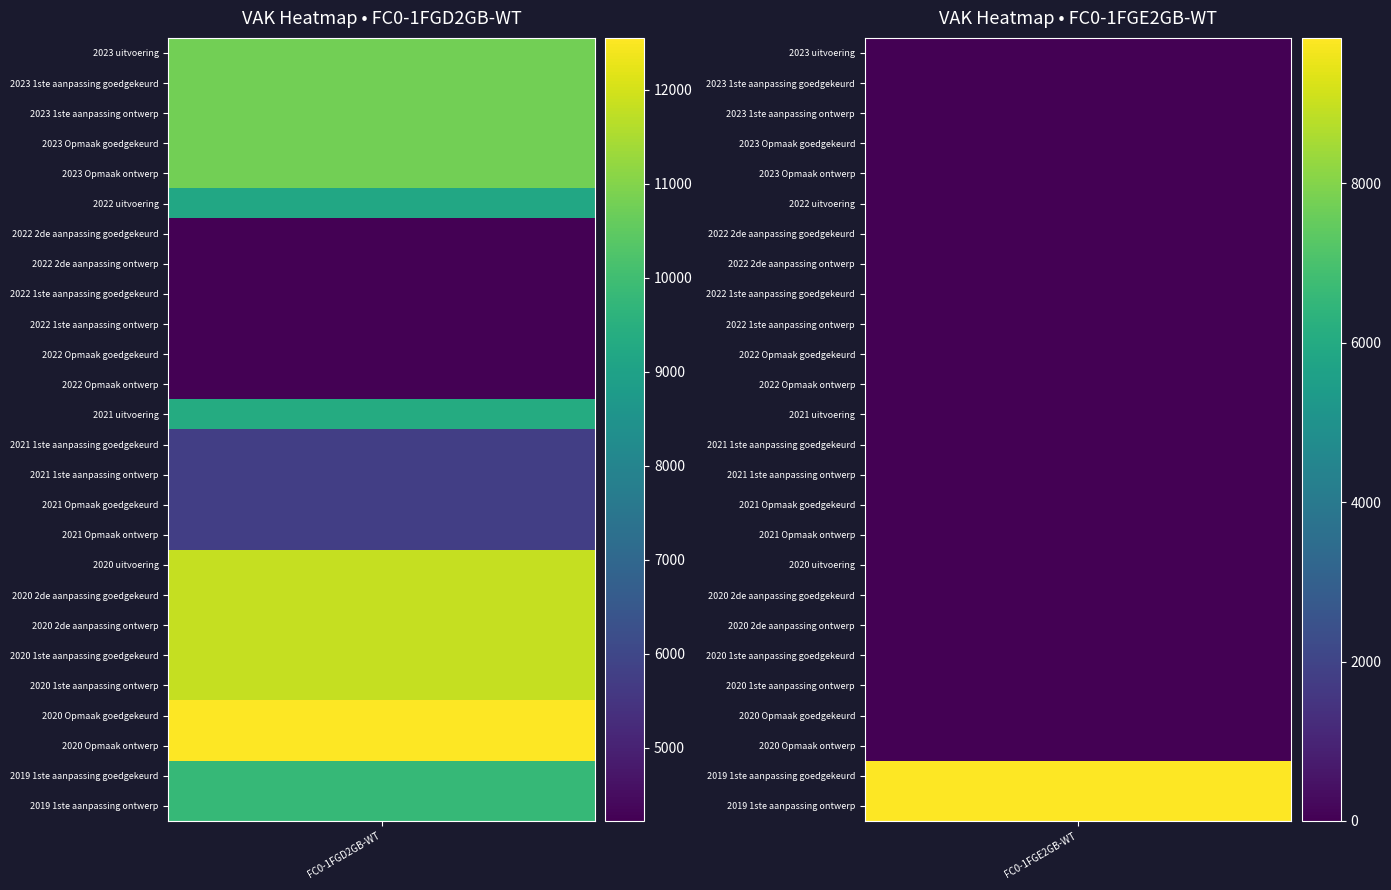

Which has a higher value, 2023 Opmaak ontwerp or 2023 Opmaak goedgekeurd?

2023 Opmaak ontwerp